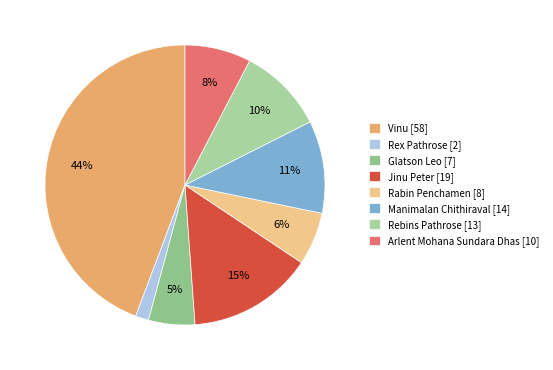

Approximately how many times larger is the value at Rabin Penchamen compared to Rex Pathrose?

4.0